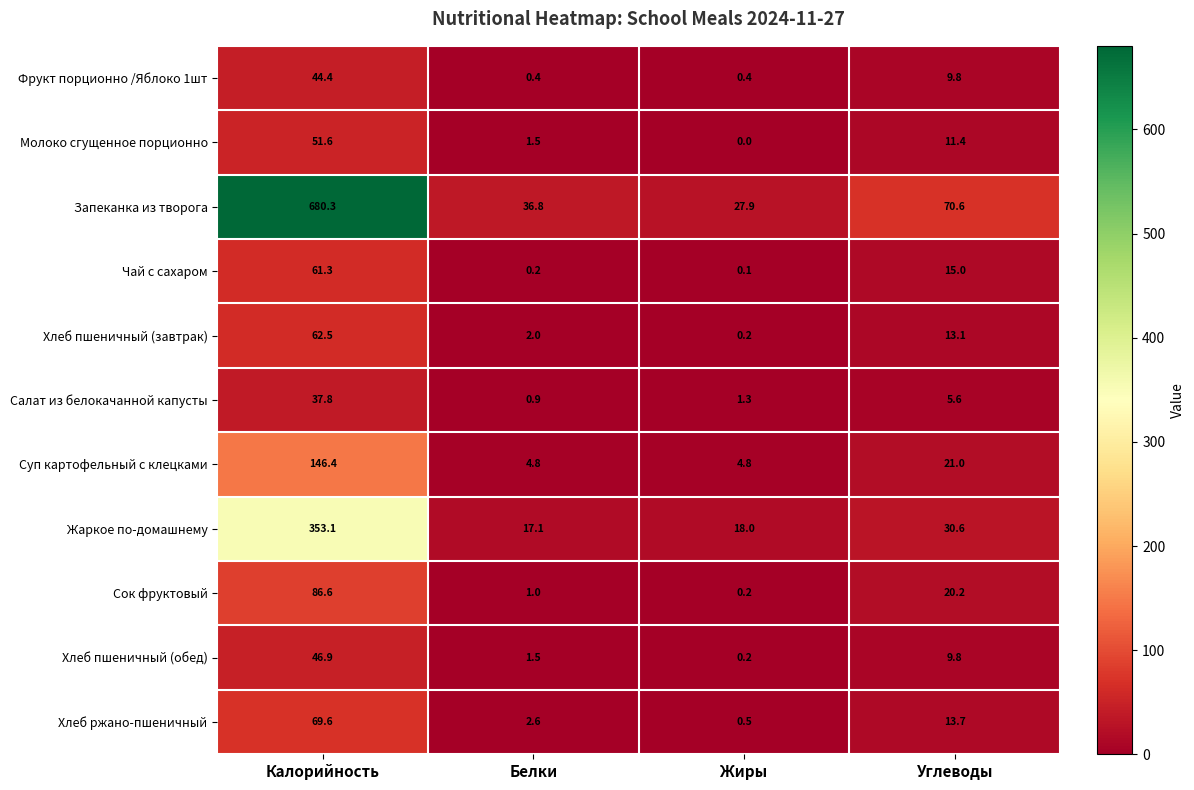

True or false: Жаркое по-домашнему has a value of 105.9 at Калорийность.

False